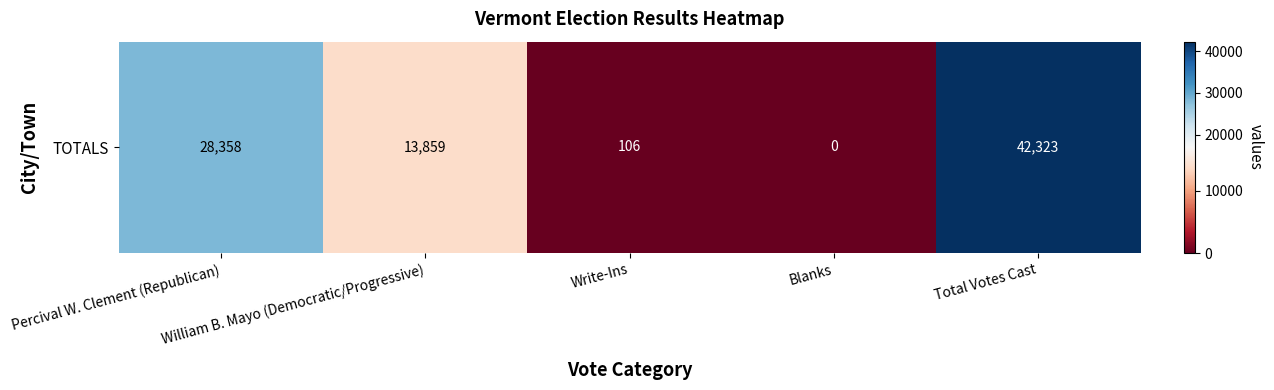

Reading left to right, transcribe all the data shown in this chart.

28358	13859	106	0	42323